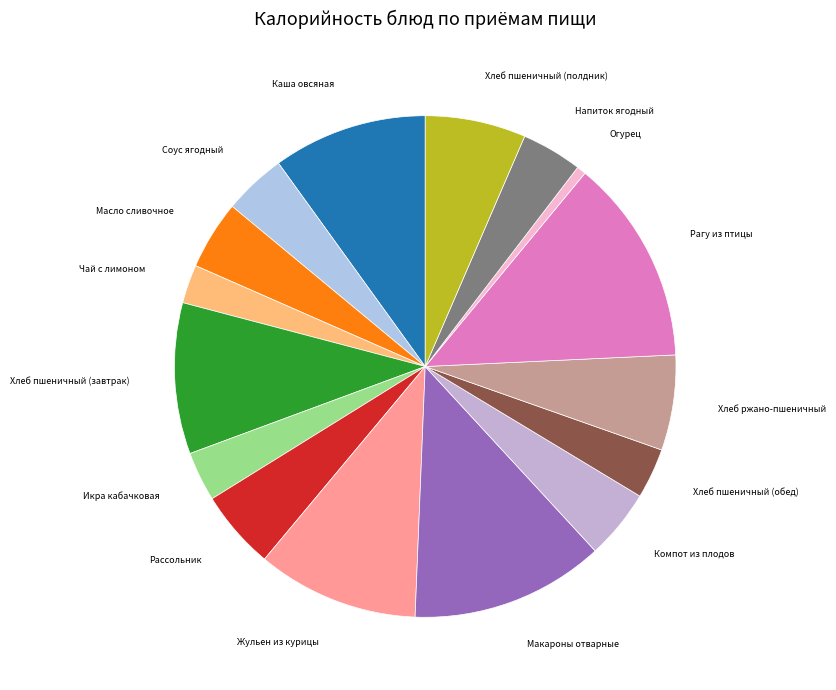

Rank the categories by value from highest to lowest.

Рагу из птицы, Макароны отварные, Жульен из курицы, Каша овсяная, Хлеб пшеничный (завтрак), Хлеб пшеничный (полдник), Хлеб ржано-пшеничный, Рассольник, Компот из плодов, Масло сливочное, Соус ягодный, Напиток ягодный, Хлеб пшеничный (обед), Икра кабачковая, Чай с лимоном, Огурец